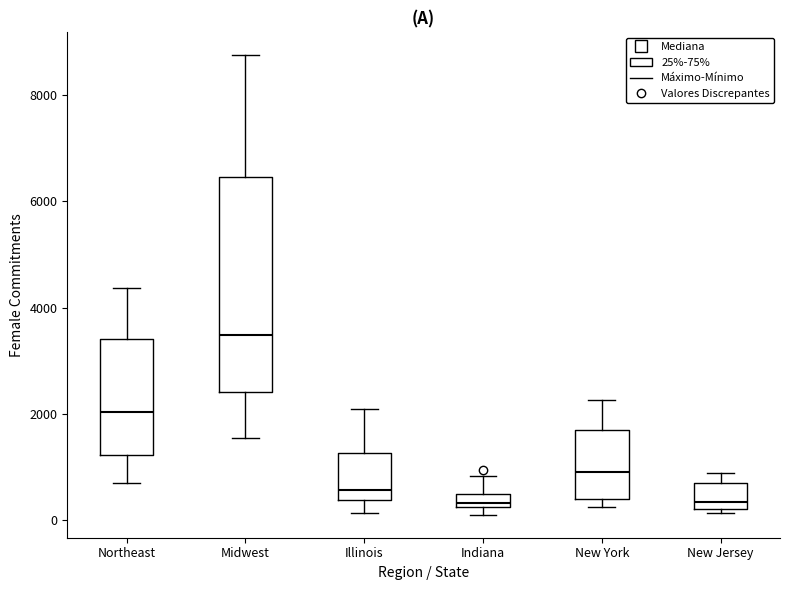

Where is the upper edge of the box for New Jersey on the y-axis? The values are not printed on the chart, so give them approximately, as read against the axis.

800